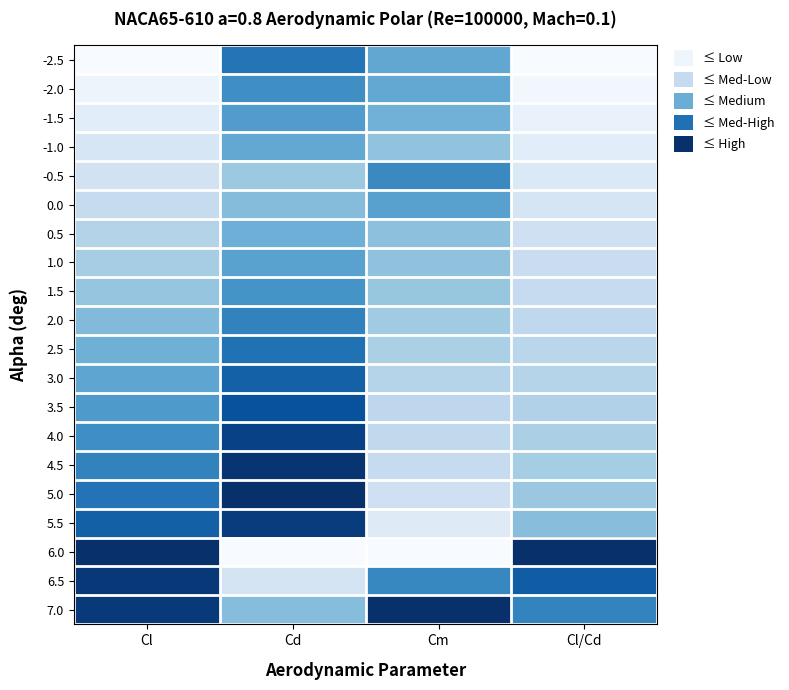

At which category does the chart reach its minimum across all series?

Cl